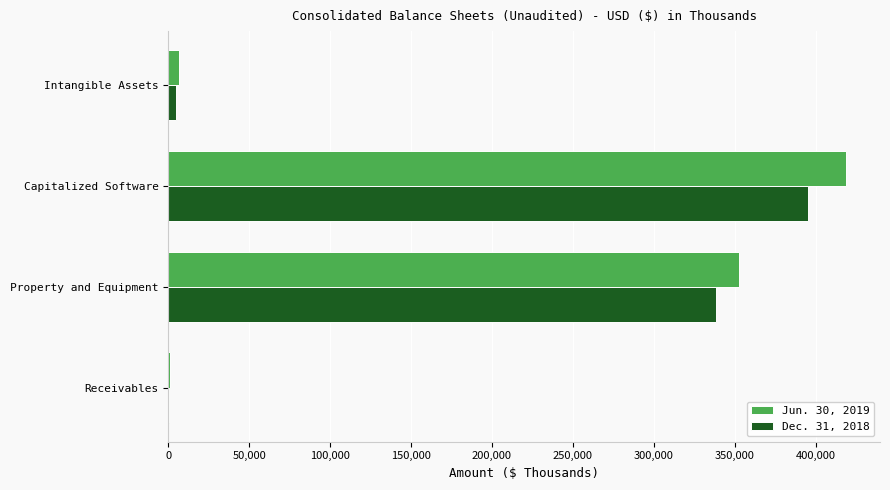

How many categories are shown in the chart?

4